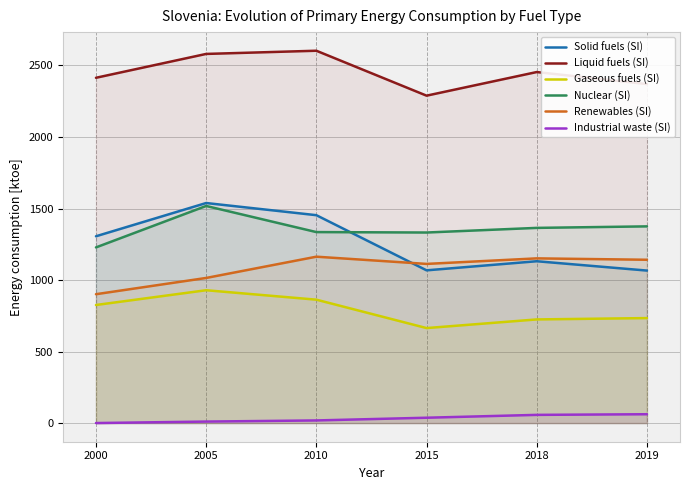

True or false: Gaseous fuels (SI) has a value of 224.1 at 2000.

False